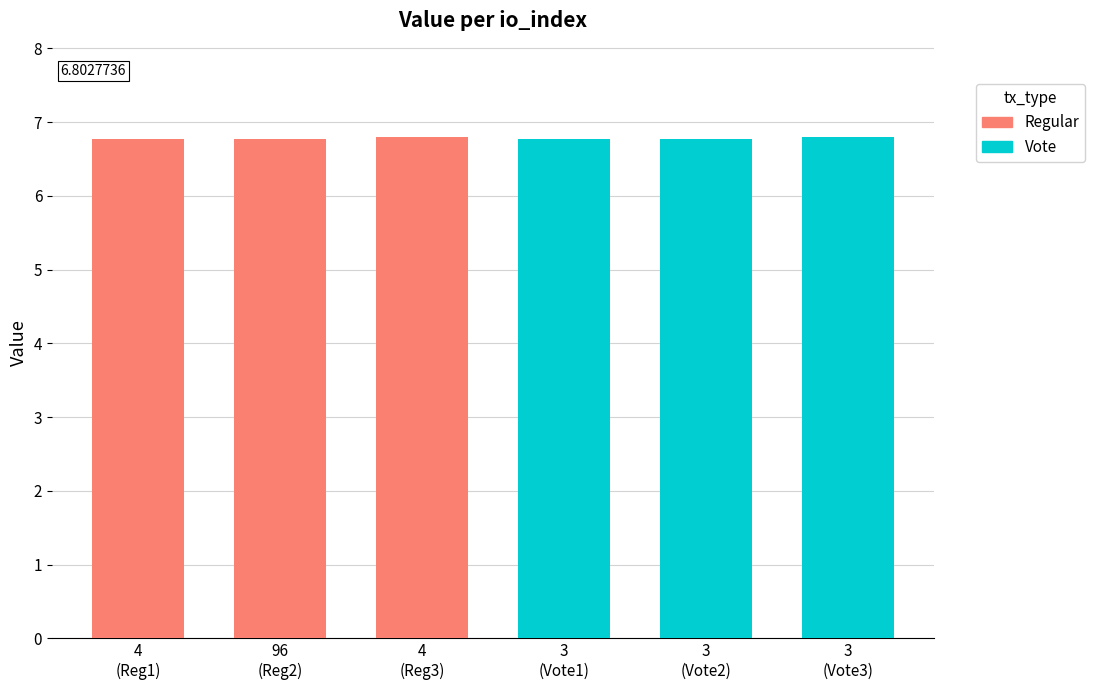

The value of Vote at 3 (Vote1) is 6.8. True or false?

True